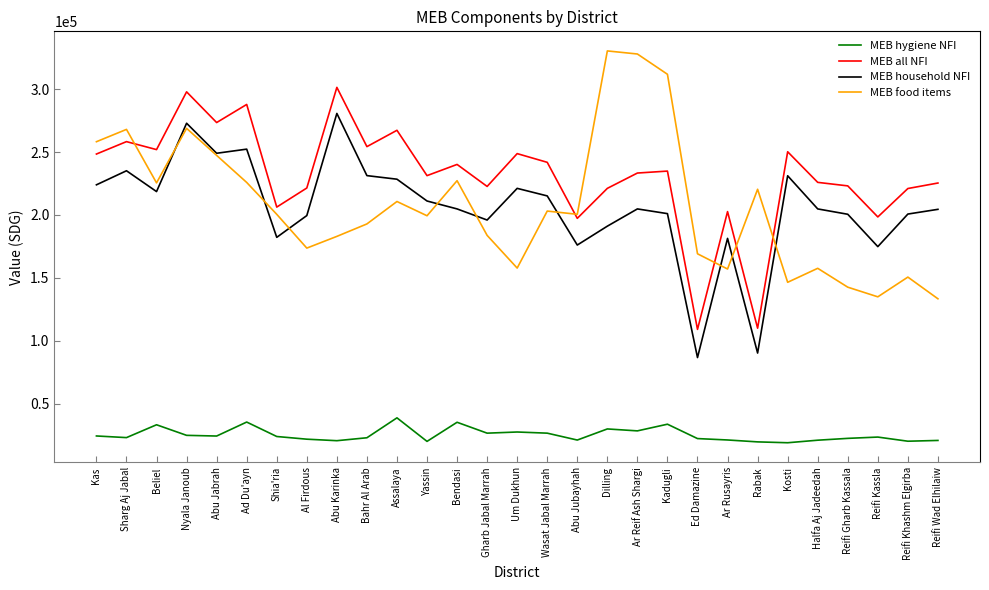

At which label does MEB household NFI first exceed 204817?

Kas